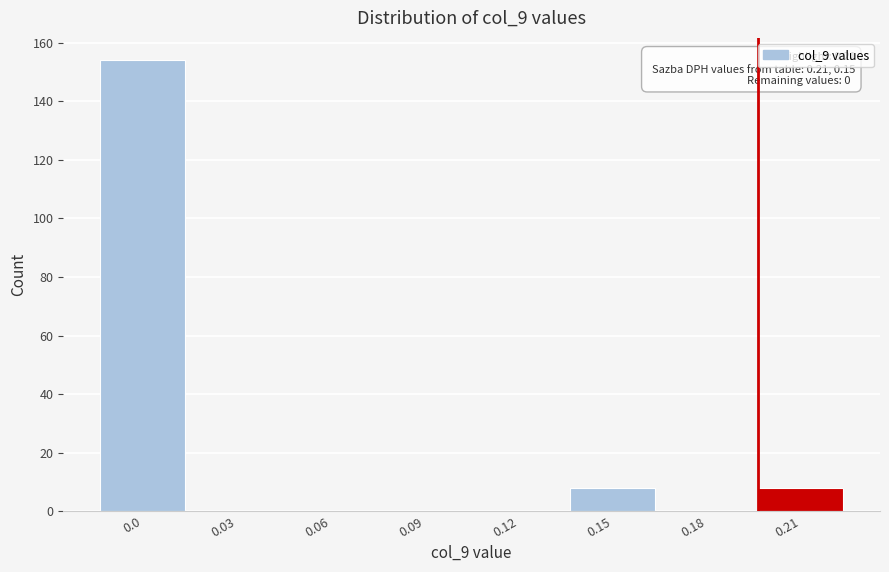

Reading left to right, list all the values displayed in this chart.

0.0=154	0.03=0	0.06=0	0.09=0	0.12=0	0.15=8	0.18=0	0.21=8